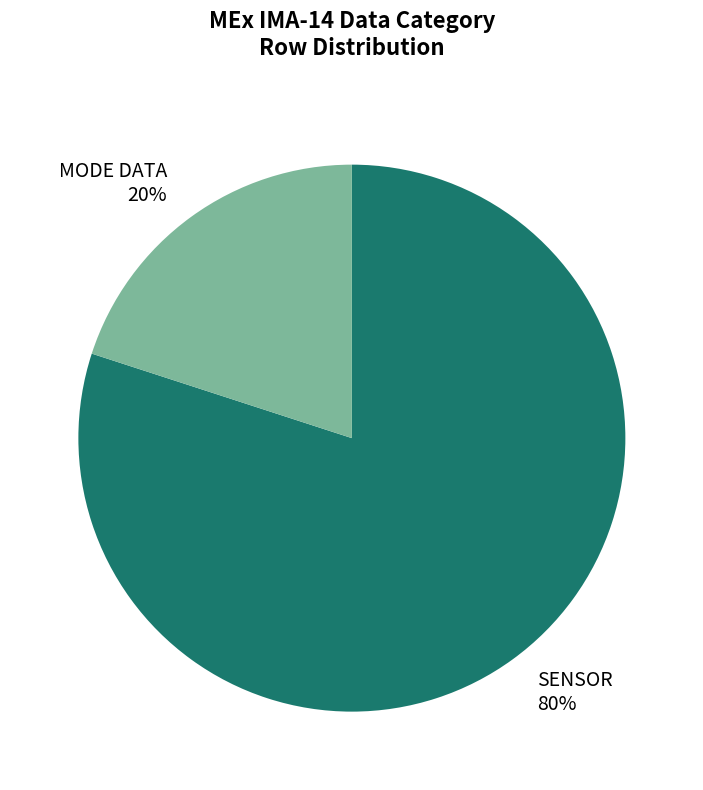

Combined, do SENSOR and MODE DATA account for over 50%?

Yes